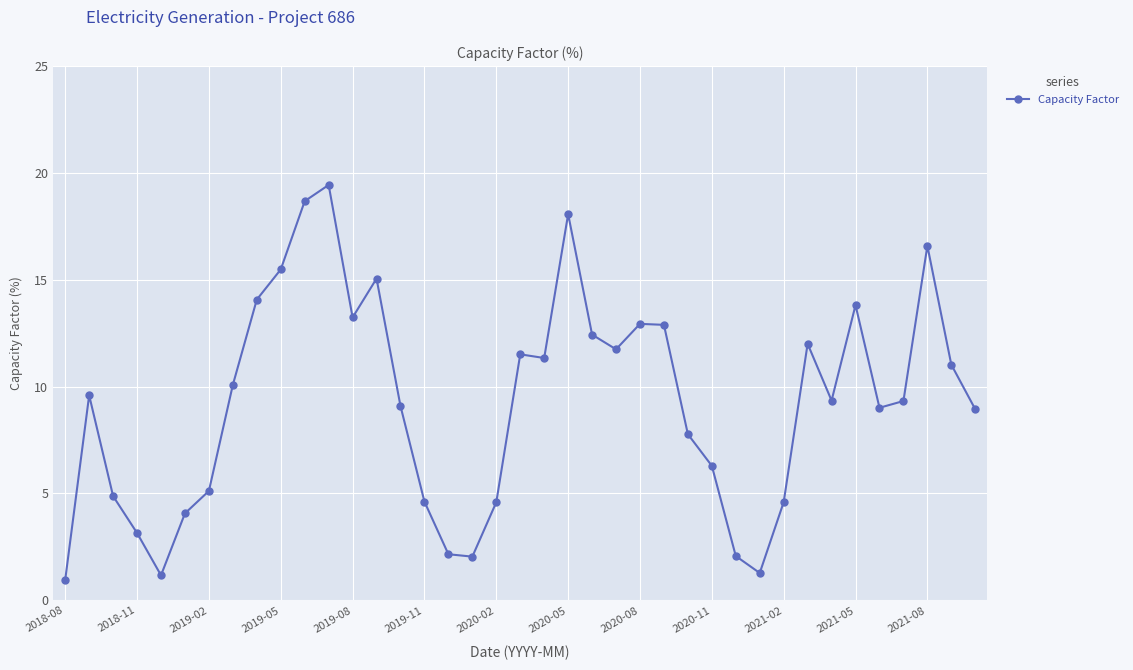

True or false: the data has more than 2 interior local peaks.

True